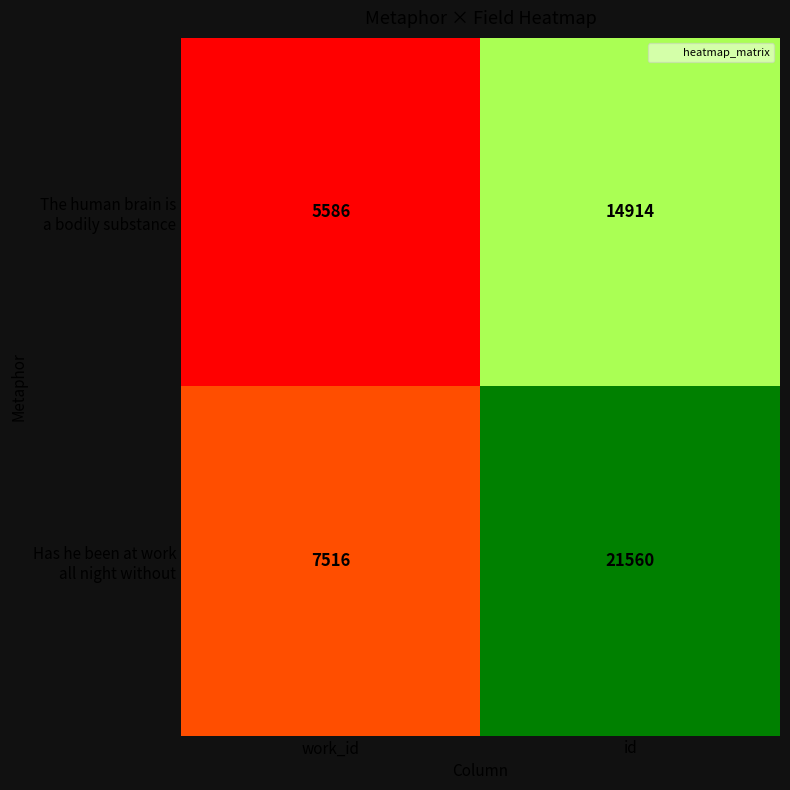

What is the minimum value shown in the chart?

5586